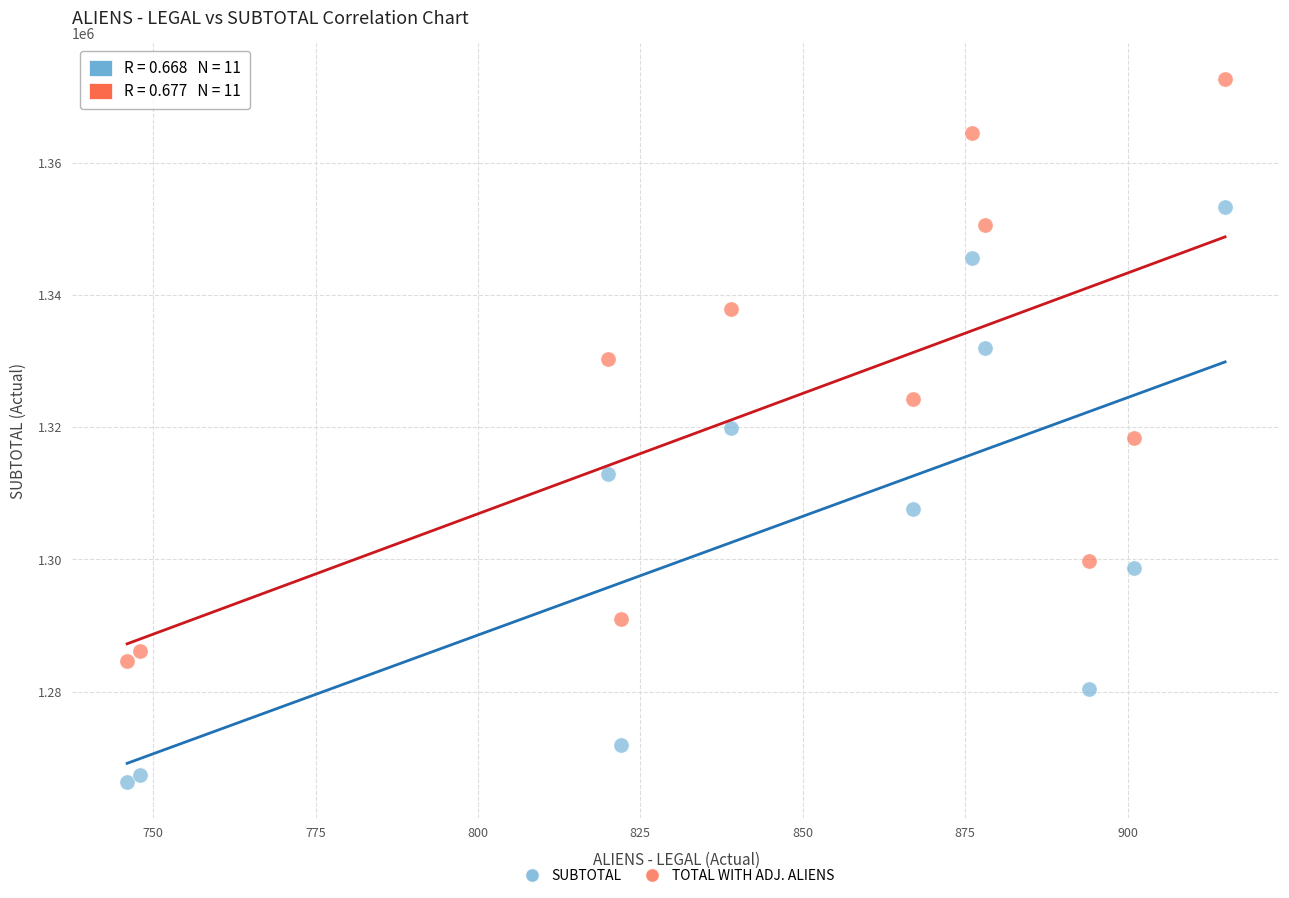

Across all data points, what is the range of X values (max minus min)?

169